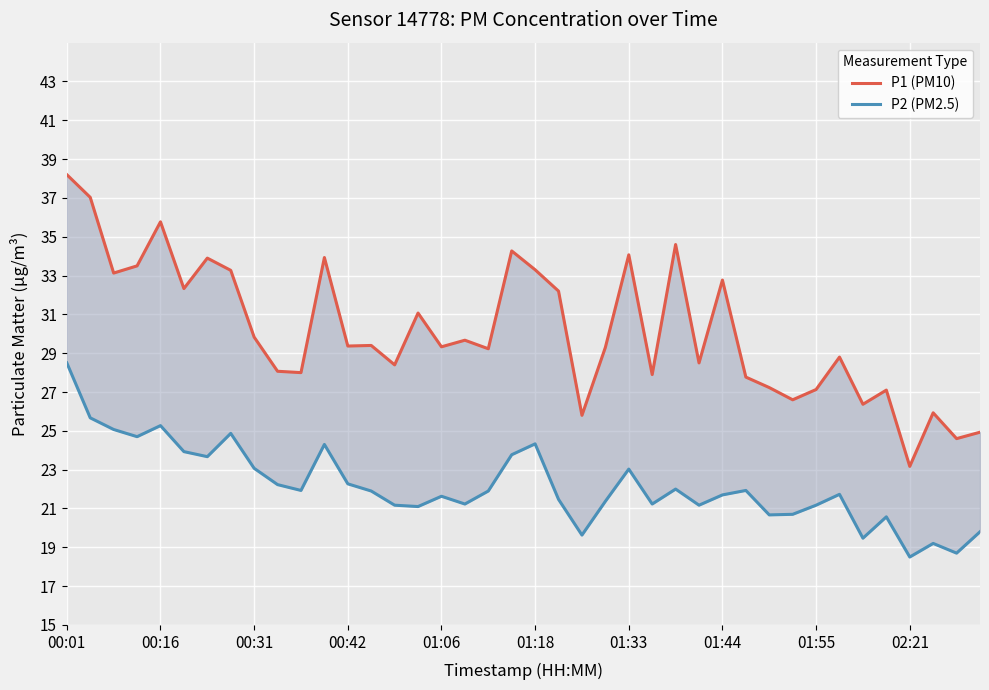

Is it true that P2 (PM2.5) equals 11.8 at 39?

False